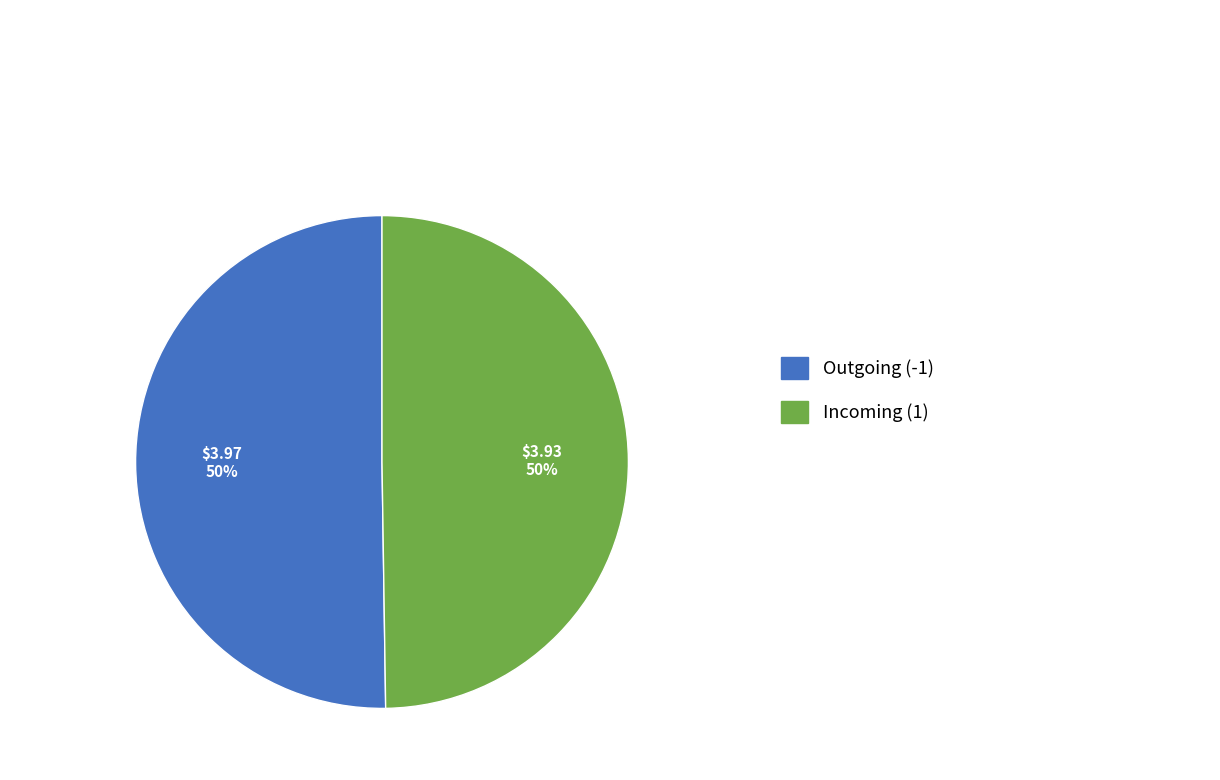

To the nearest percent, what is the average slice percentage?

50%